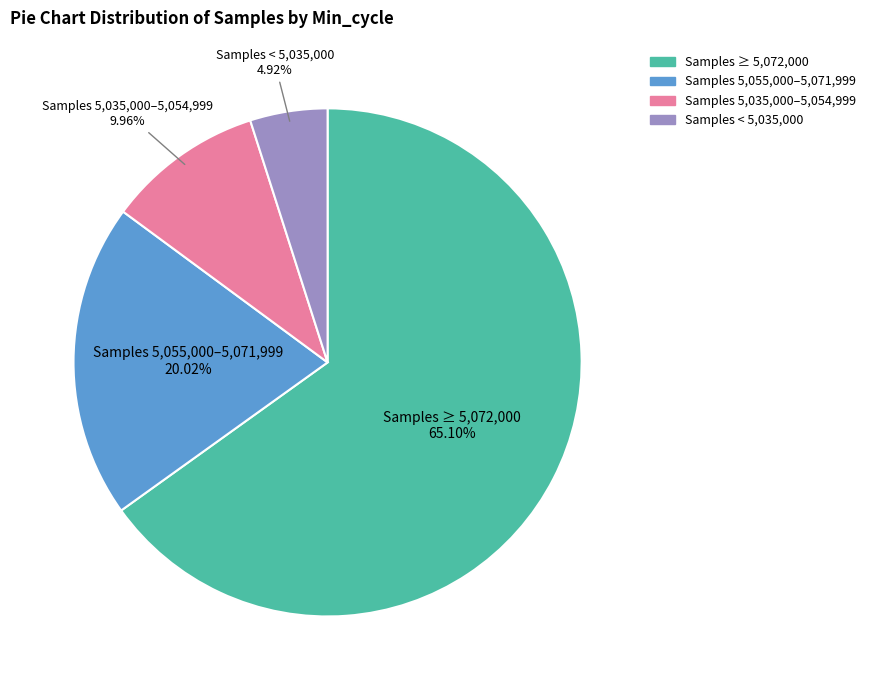

Approximately how many times larger is the value at Samples ≥ 5,072,000 compared to Samples 5,055,000–5,071,999?

3.3